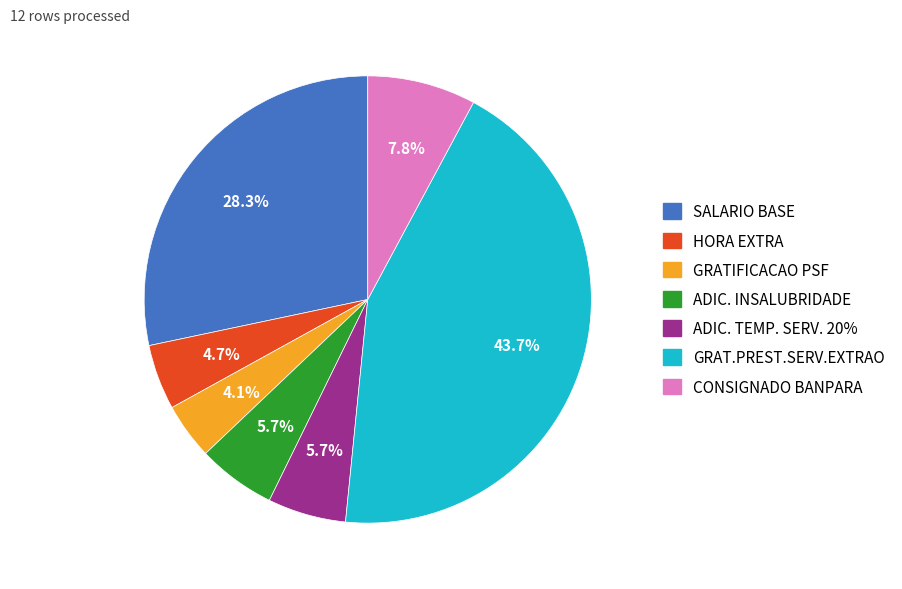

Is ADIC. TEMP. SERV. 20% the majority of the pie?

No